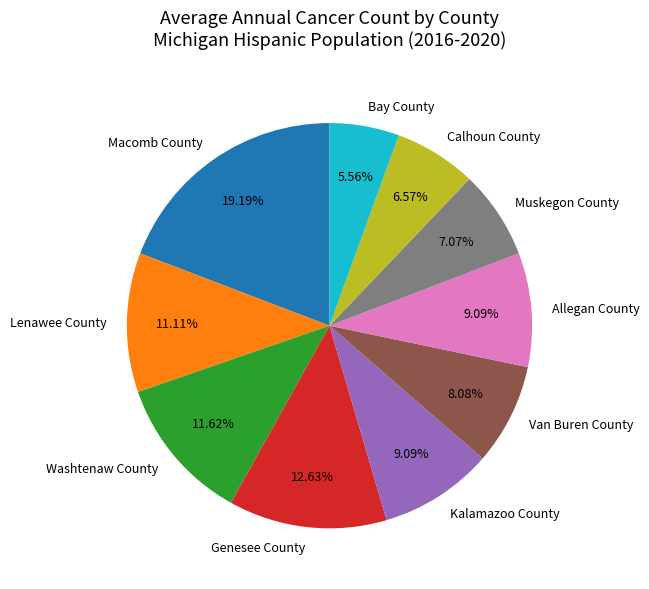

Which category has the smallest portion of the pie?

Bay County